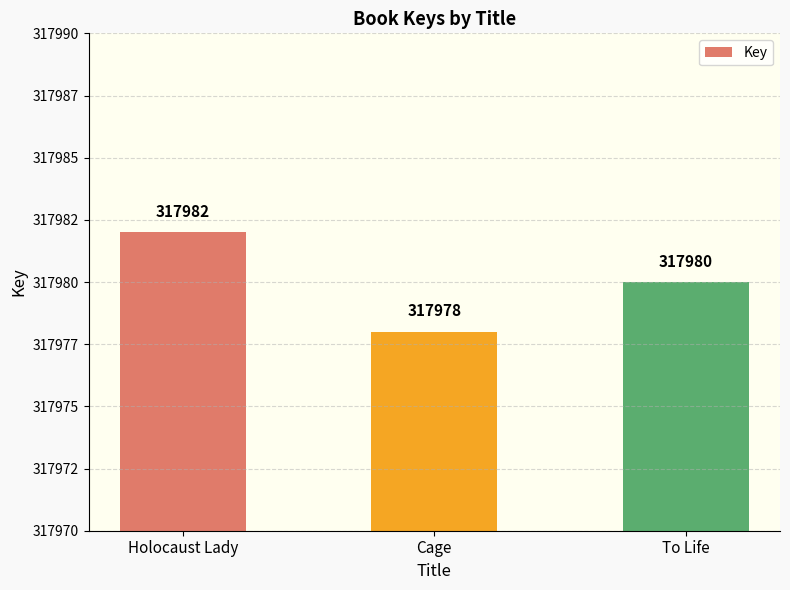

Count the values in the range 317978 to 317982.

3